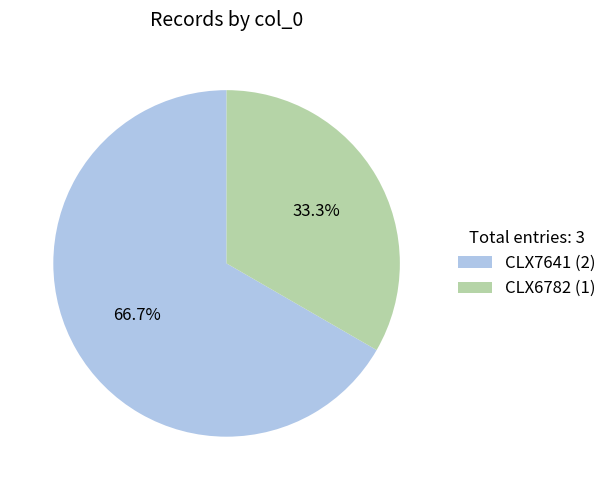

Combined, what portion of the pie is CLX7641 and CLX6782?

100.0%